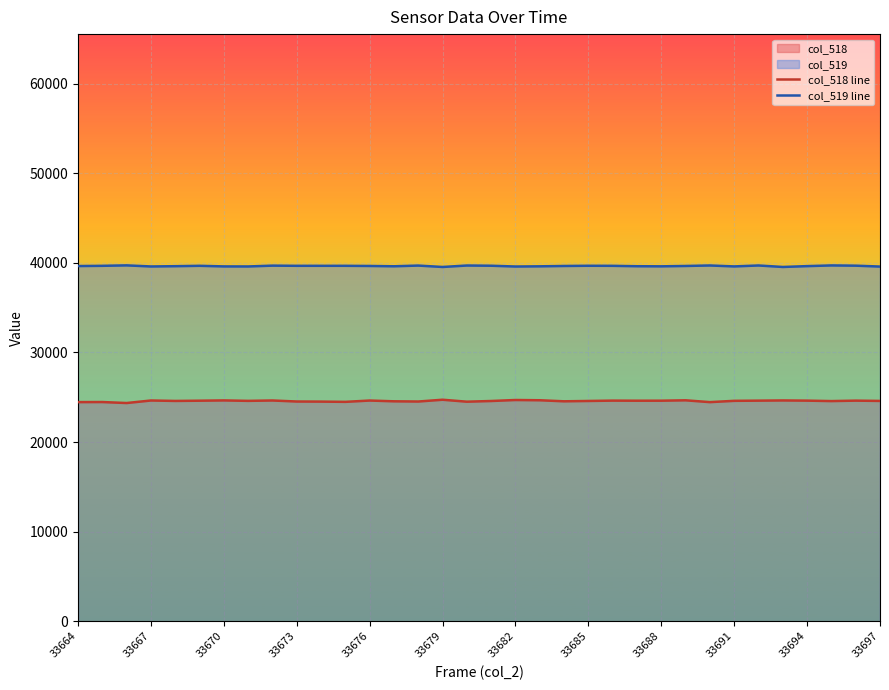

Rank the series by their maximum value, from lowest to highest.

col_518 line, col_519 line